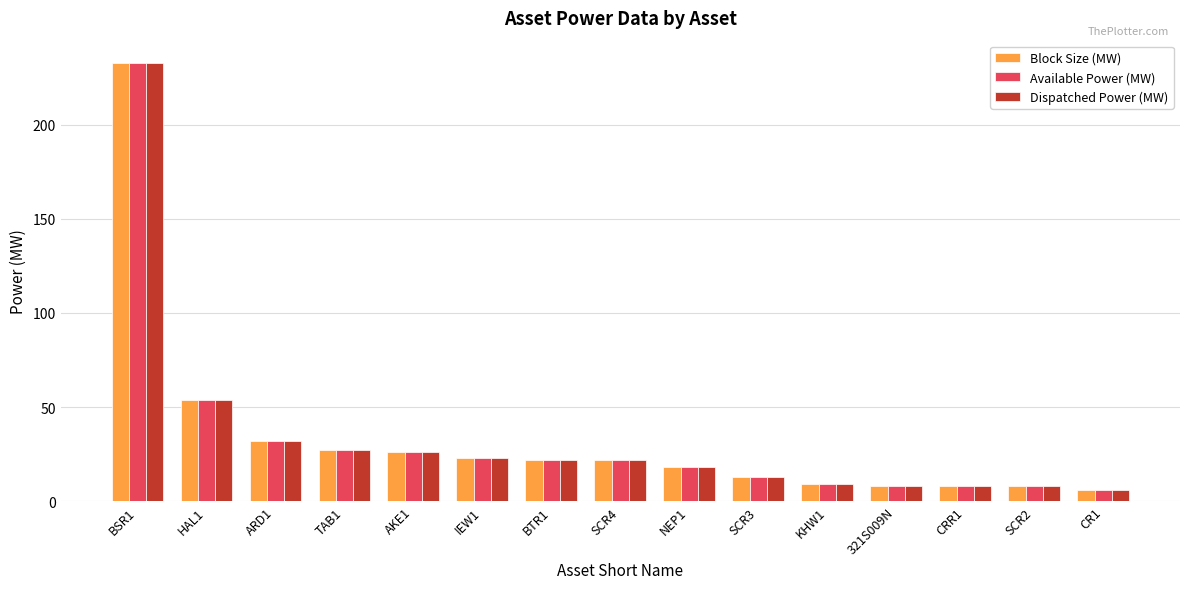

What is the smallest value displayed?

6